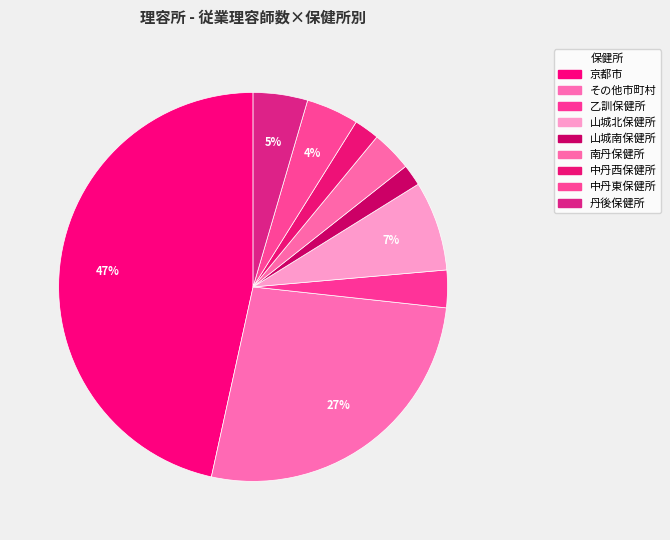

Is 南丹保健所 the majority of the pie?

No